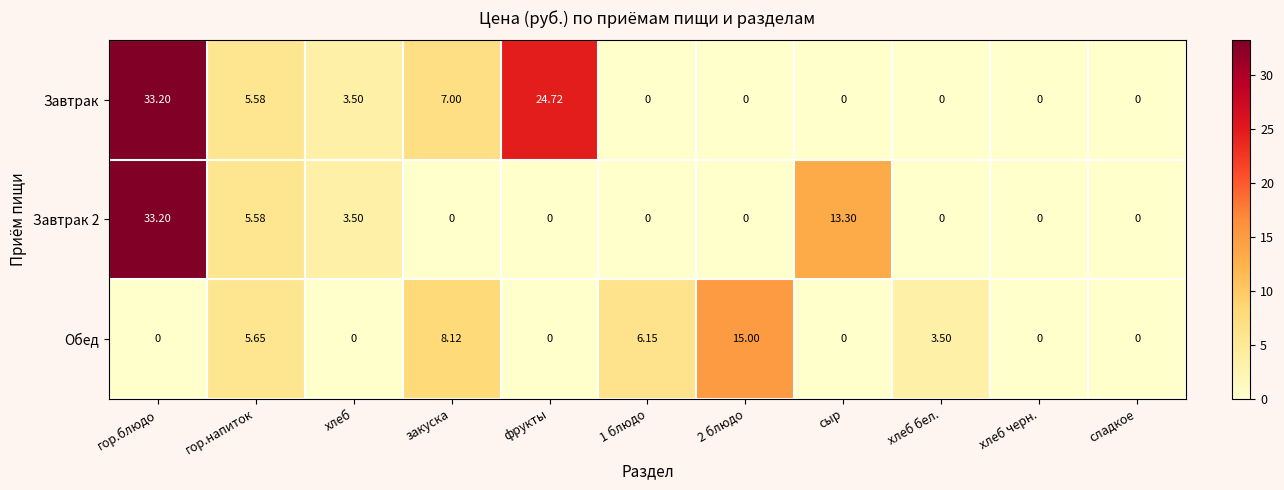

Which series has the largest total across all categories?

Завтрак